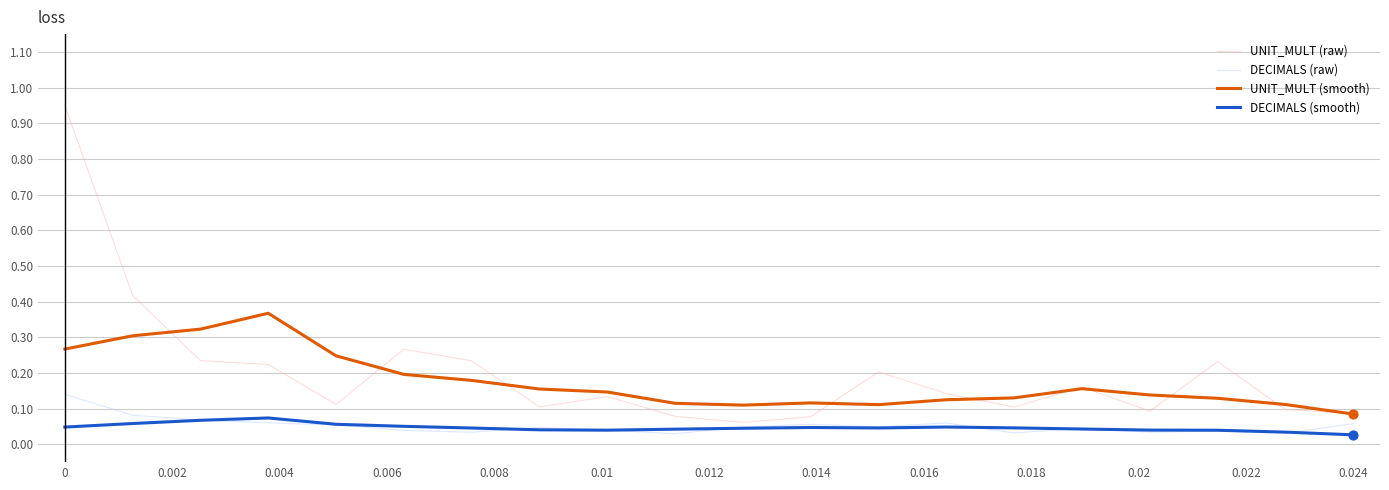

Which series has the largest total across all categories?

UNIT_MULT (raw)